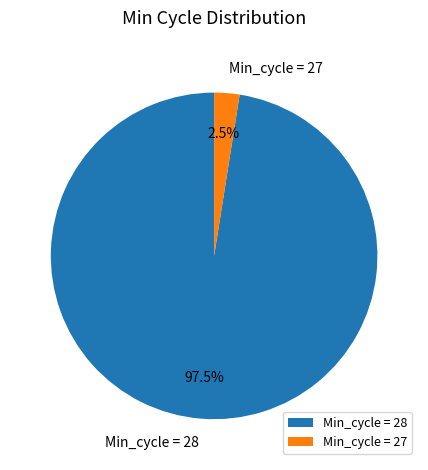

Is there a majority slice in this chart?

Yes